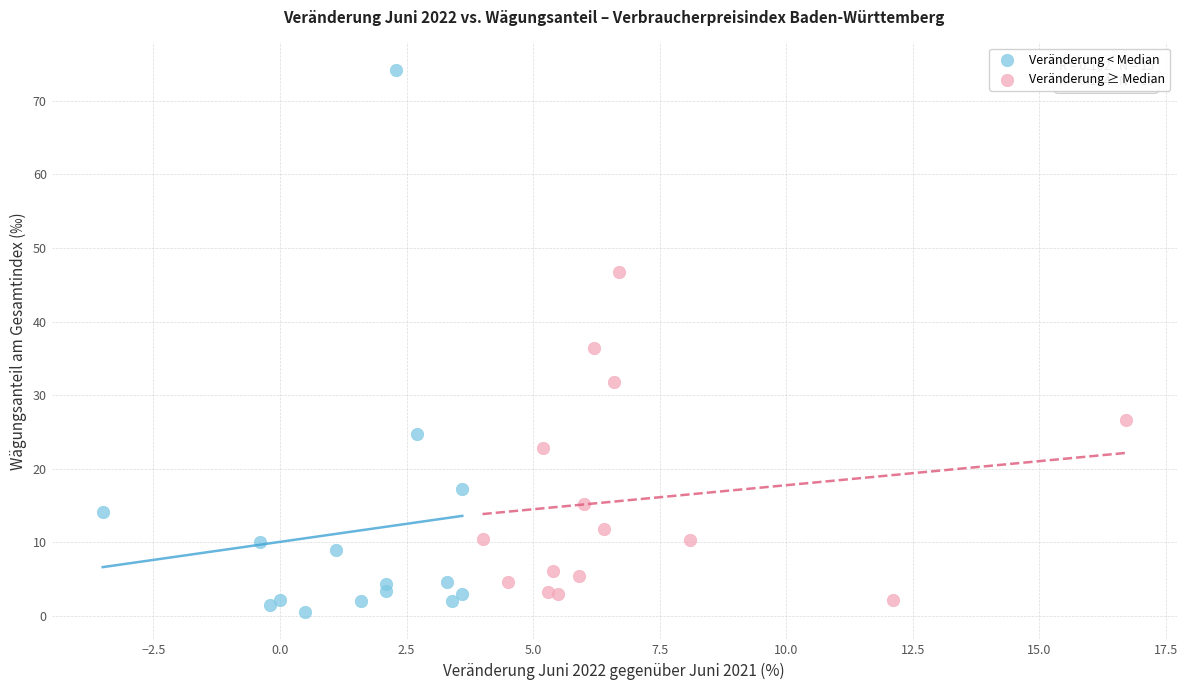

Which series reaches the minimum Y coordinate?

Veränderung < Median